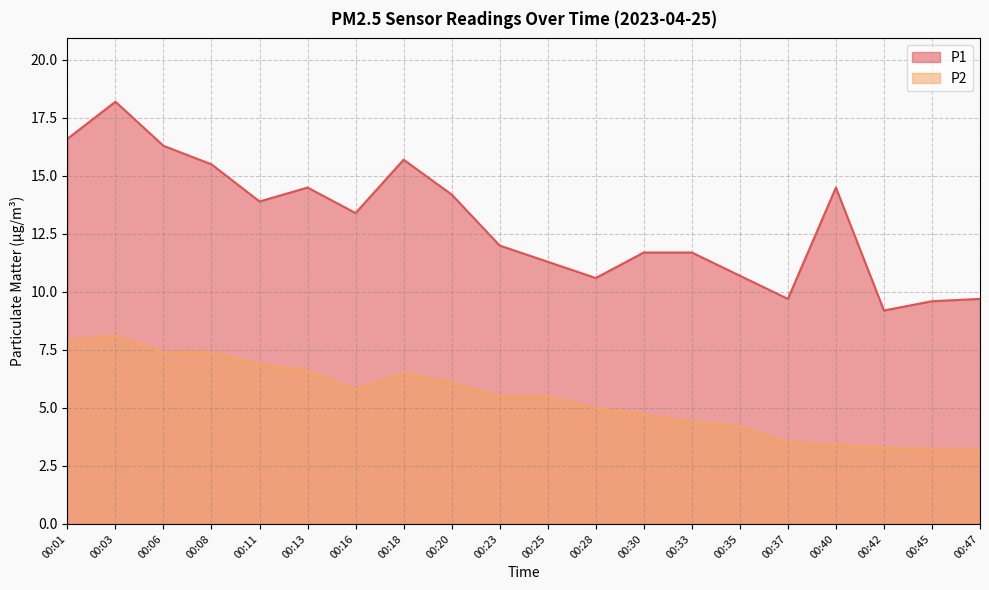

What is the greatest value displayed?

18.2